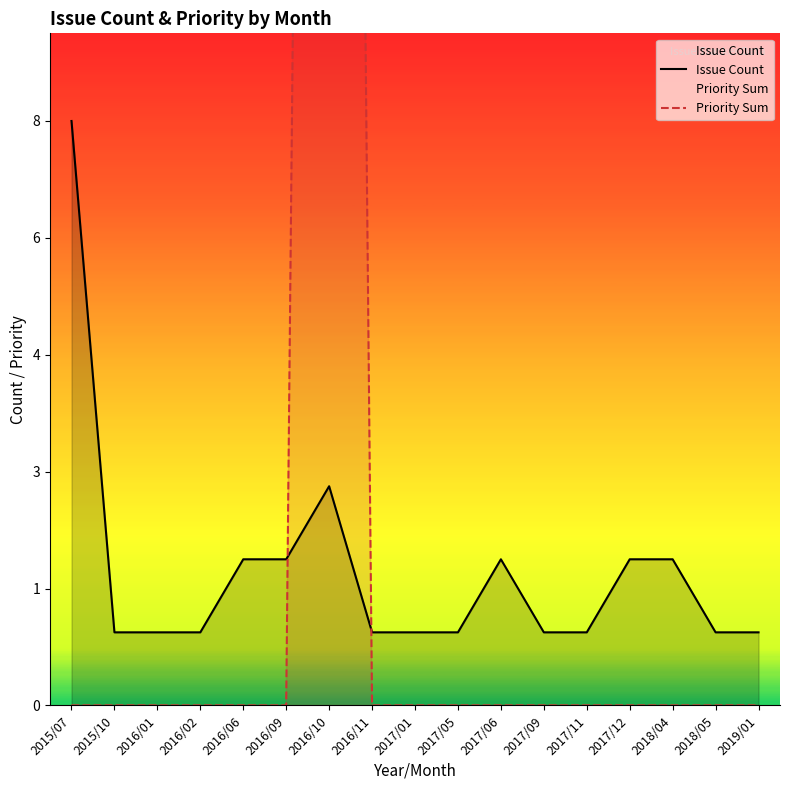

Rank the series by their maximum value, from lowest to highest.

Issue Count, Priority Sum